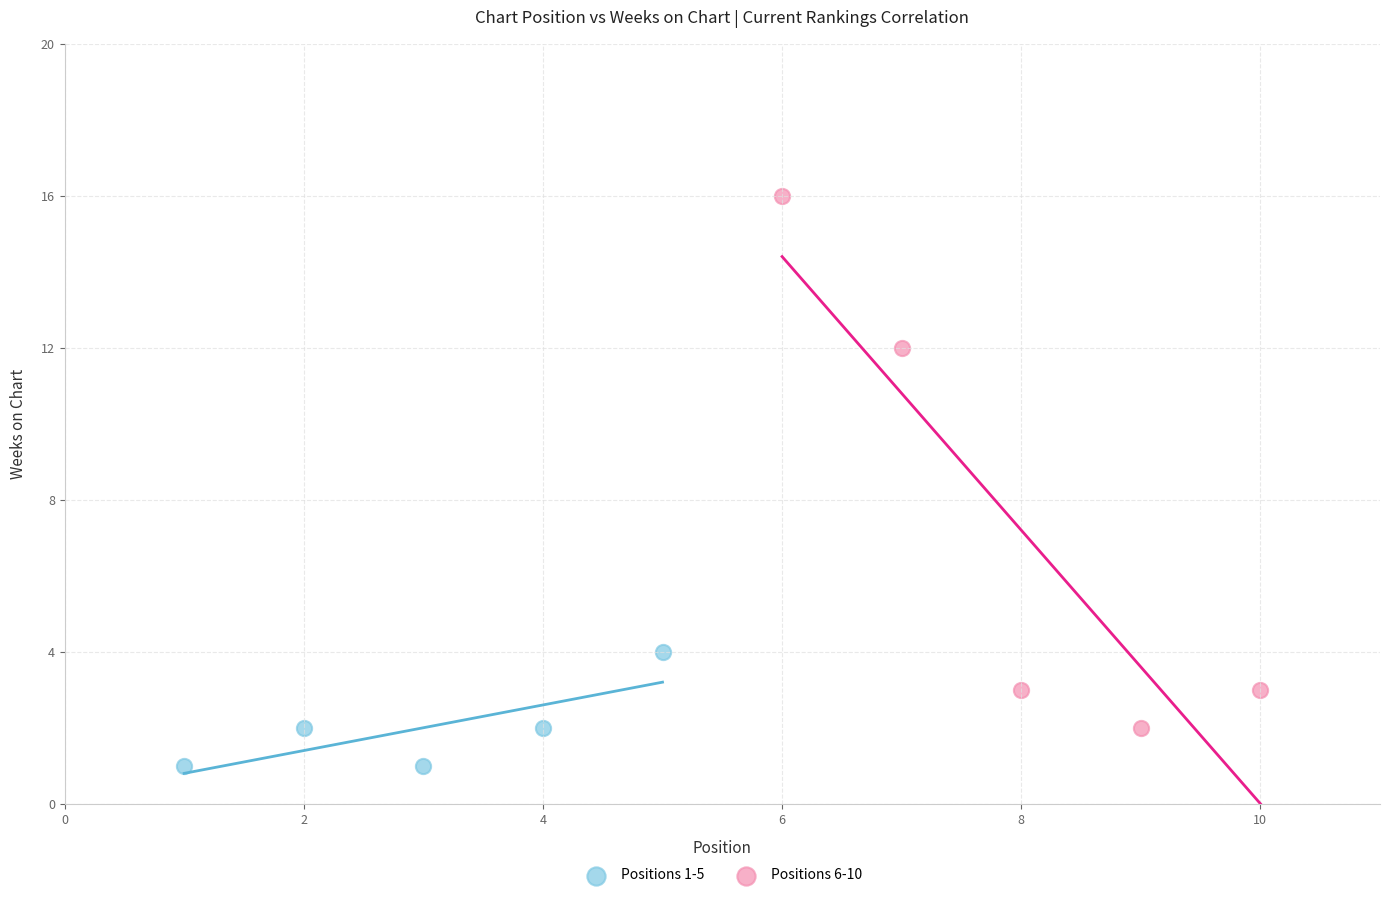

Which series has the largest Y range (max minus min)?

Positions 6-10